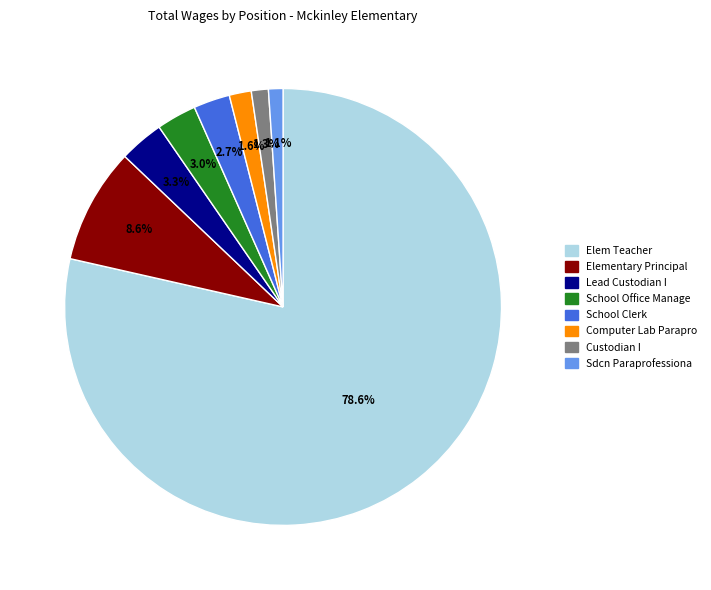

How many segments does this pie chart have?

8